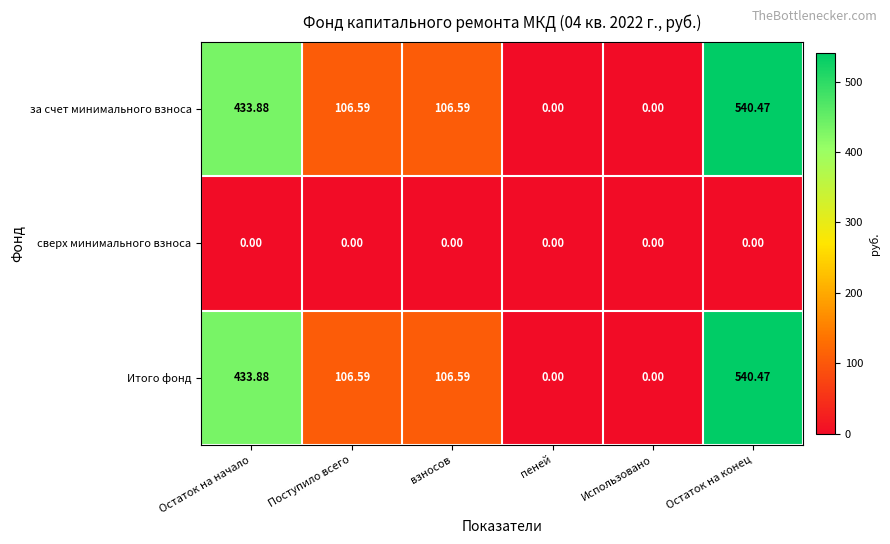

Is the value of Итого фонд at Остаток на начало greater than the value of сверх минимального взноса at Остаток на конец?

Yes